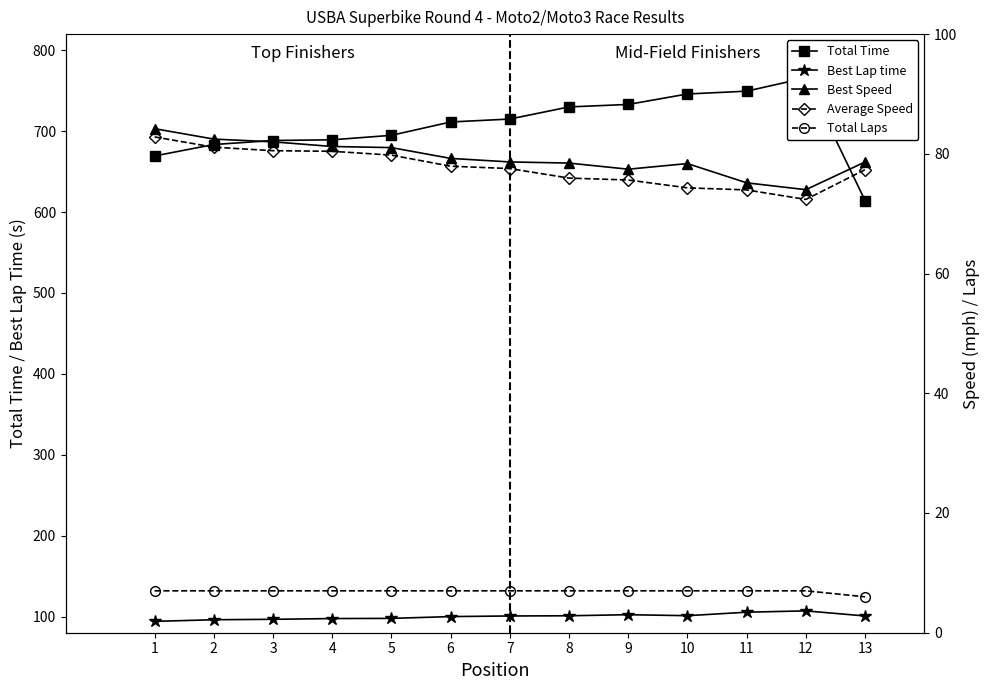

The value of Best Lap time at 12 is 107.0. True or false?

True